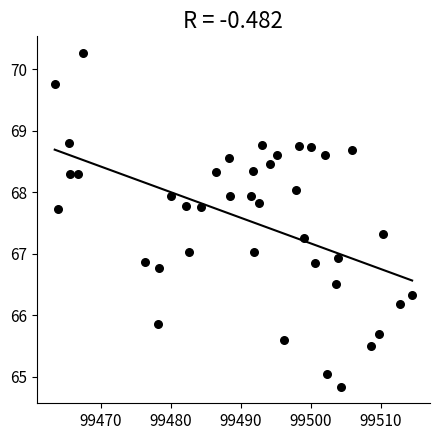

What is the range of X values (max minus min)?

51.0